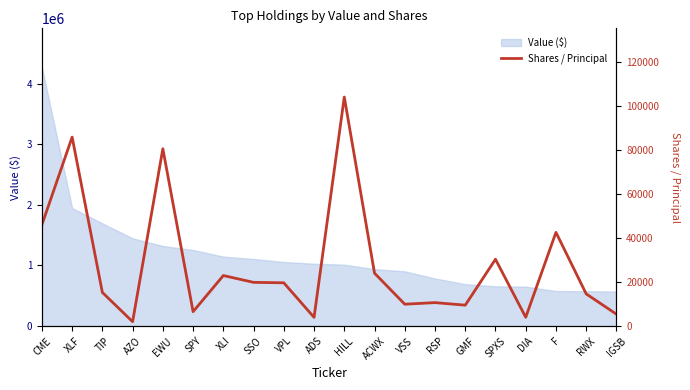

Reading left to right, list all the values displayed in this chart.

46043	85925	15300	1999	80627	6548	22980	19885	19679	3968	104140	24054	9951	10670	9515	30383	4006	42626	14640	5414